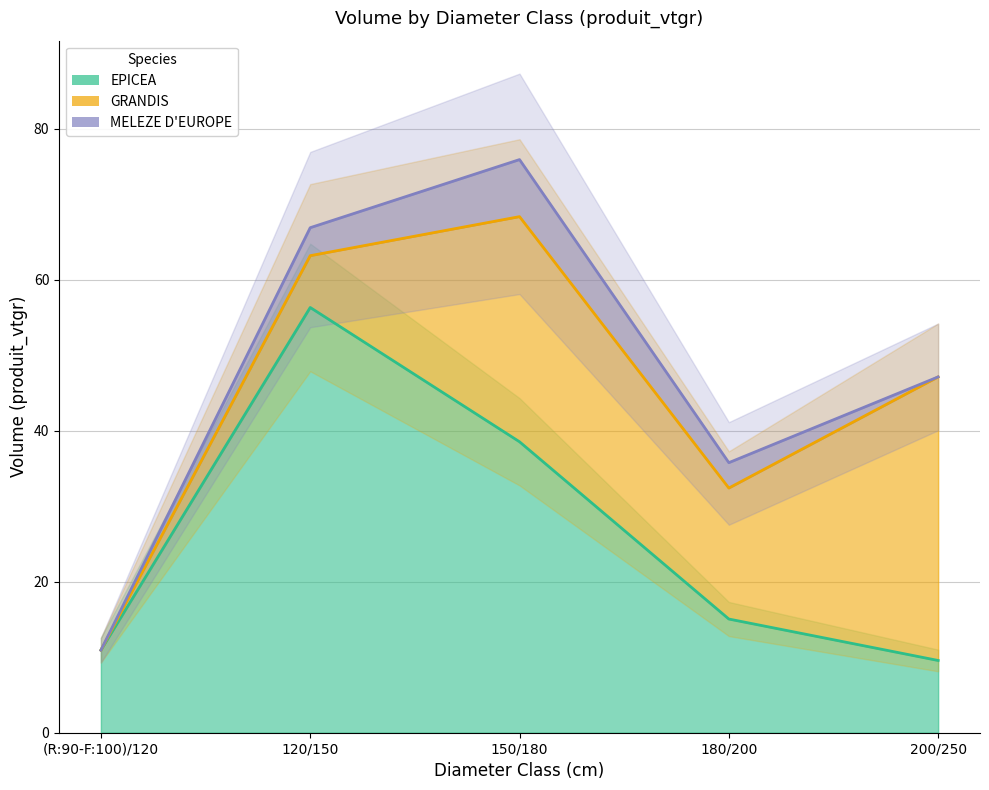

What is the difference between the highest and lowest values at 120/150?

10.6